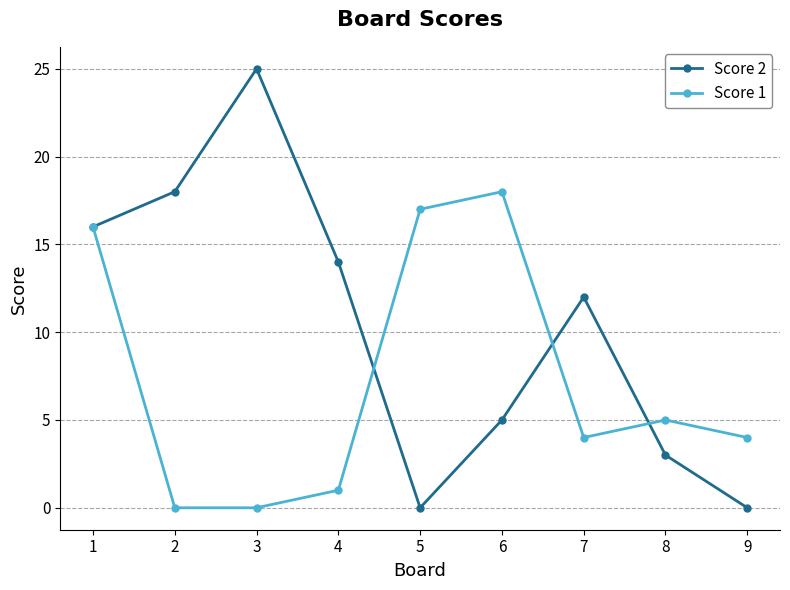

Does the chart have visible grid lines?

Yes